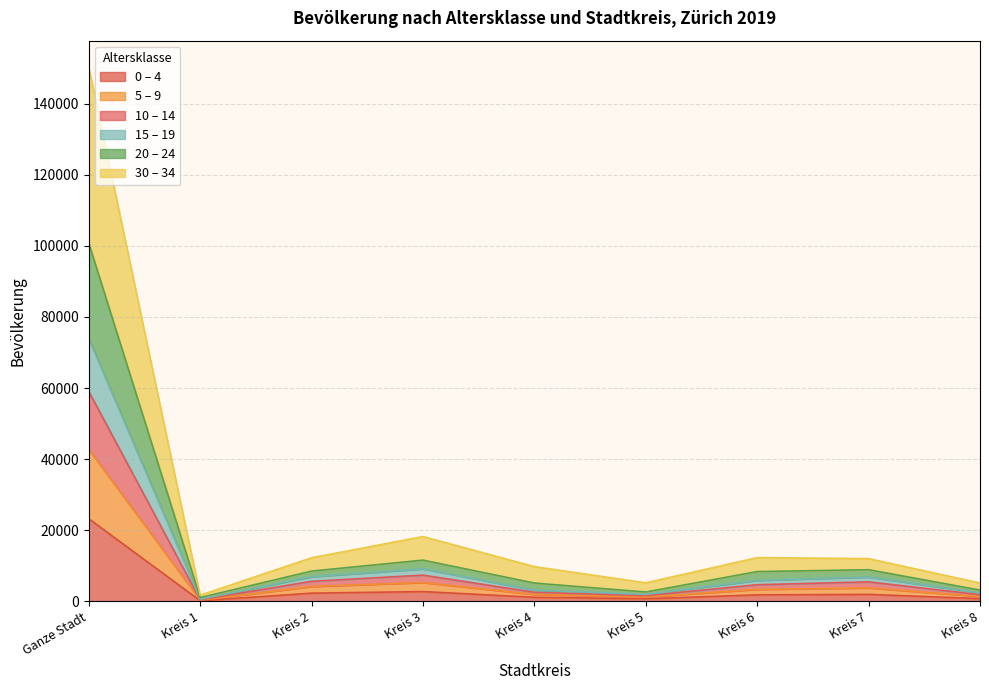

Which category has the lowest value across all series?

Kreis 1